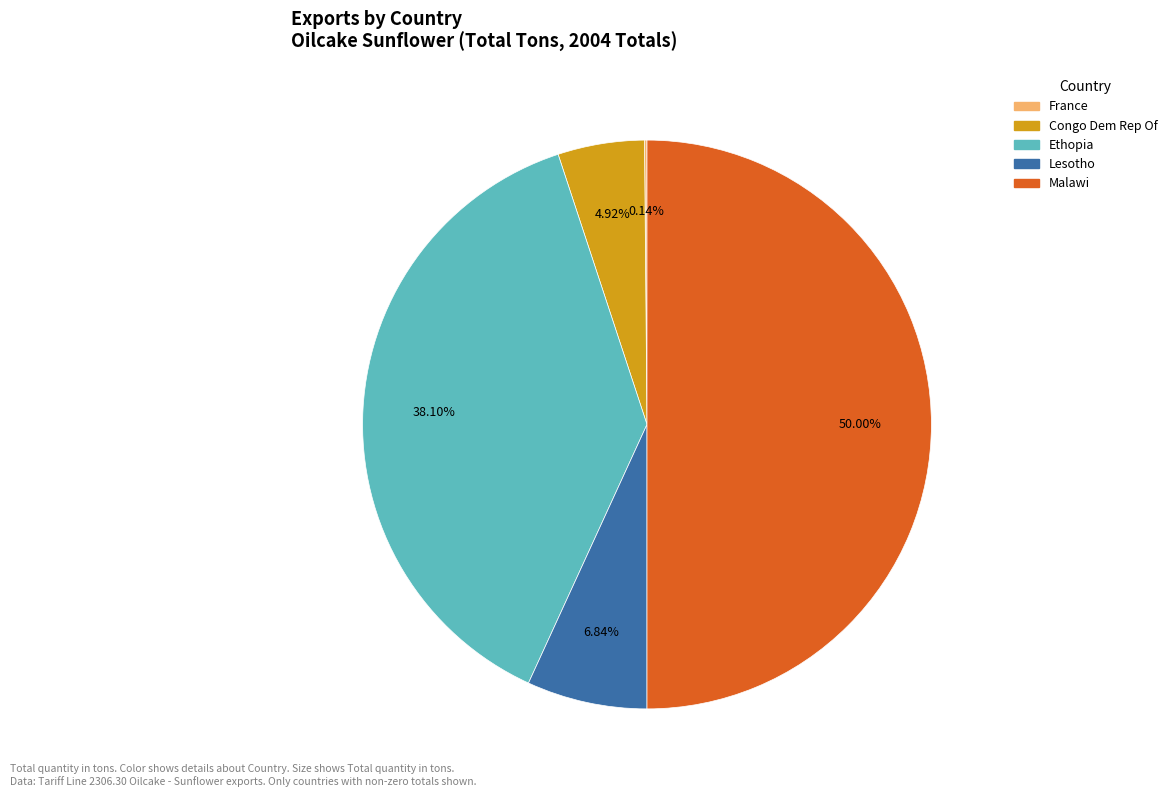

Which category has the biggest portion of the pie?

Malawi